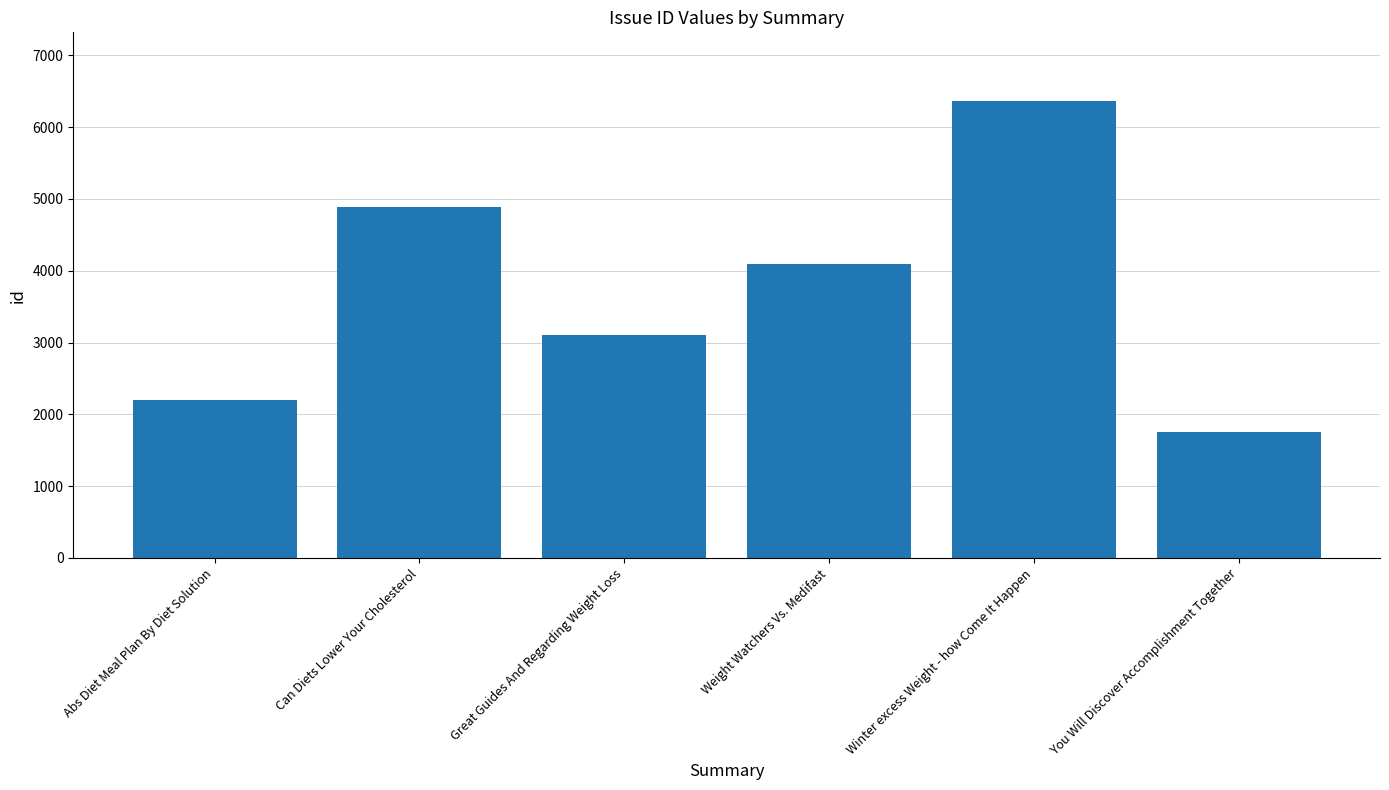

What is the value of the 2nd bar from the left?

4892